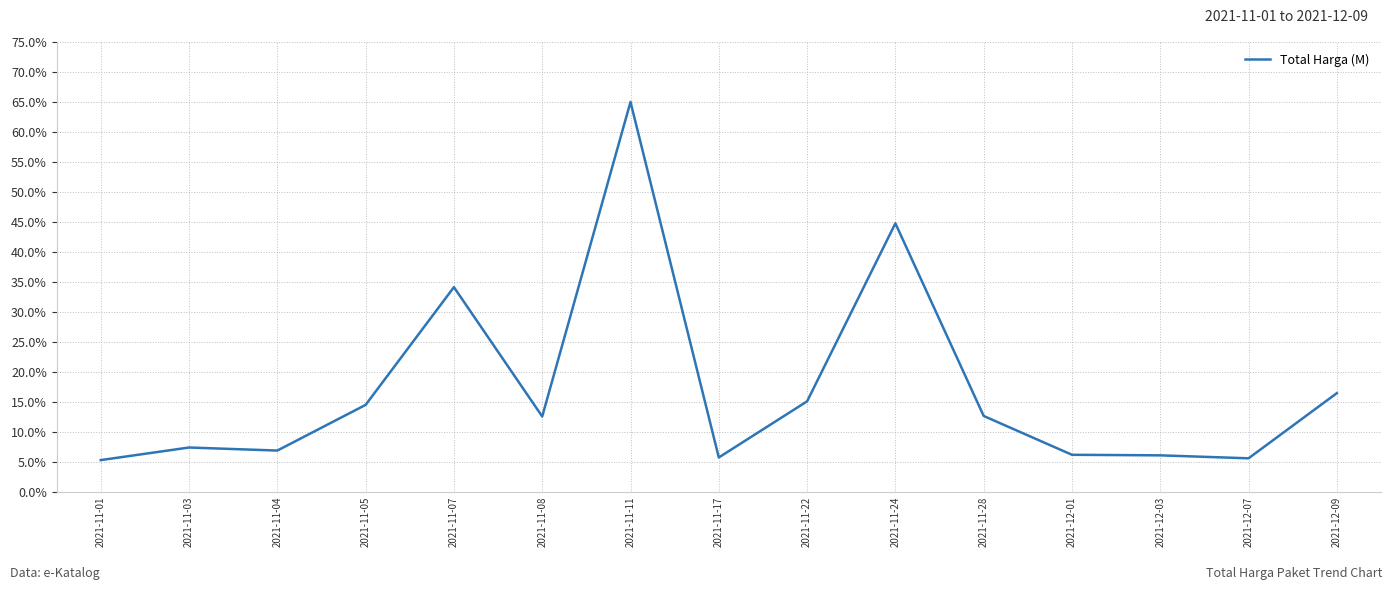

Between 2021-12-09 and 2021-11-07, which is larger?

2021-11-07